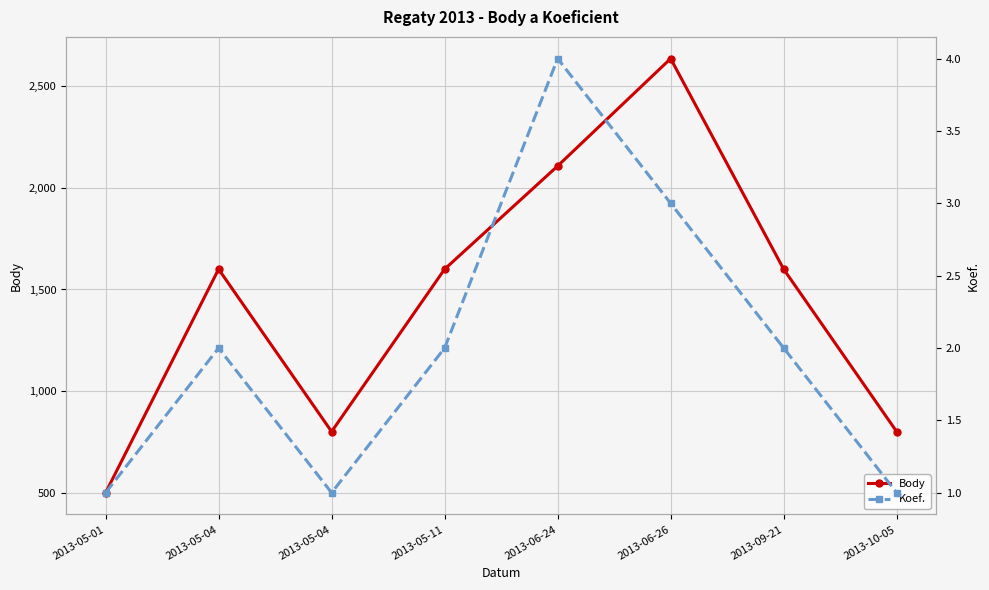

What is the smallest value displayed?

1